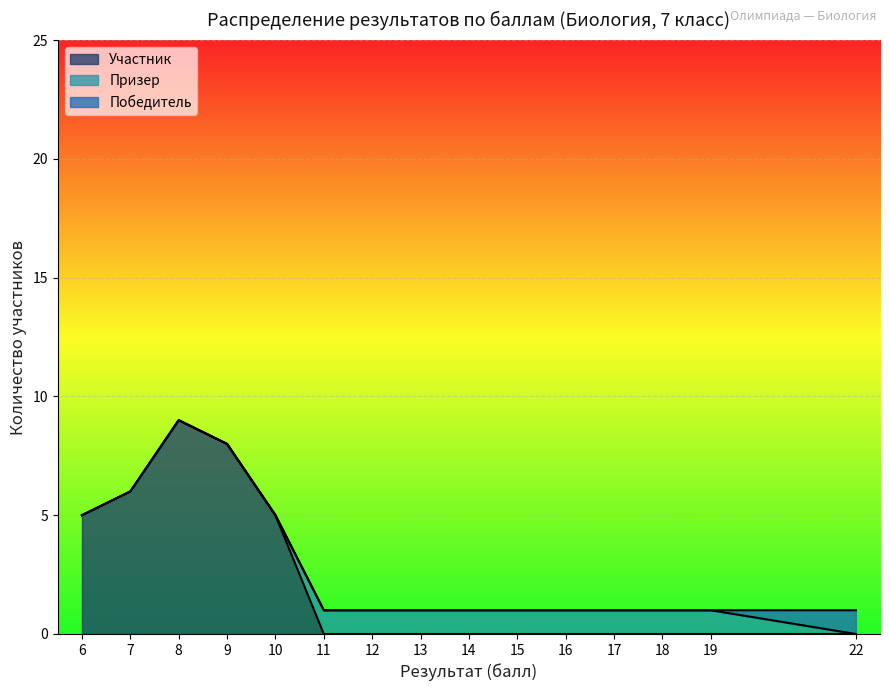

Which category has the highest value in the Участник series?

8